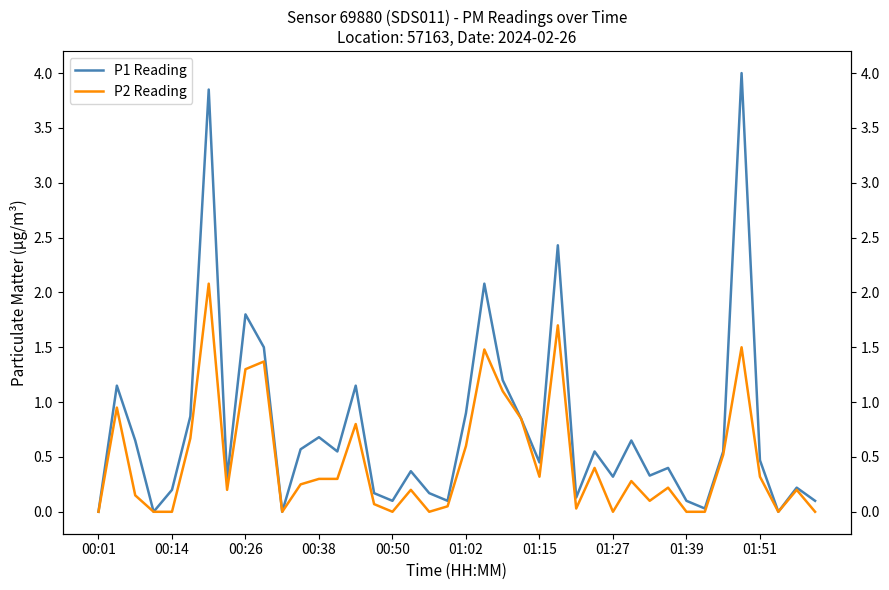

True or false: P2 Reading and P1 Reading intersect in this chart.

False